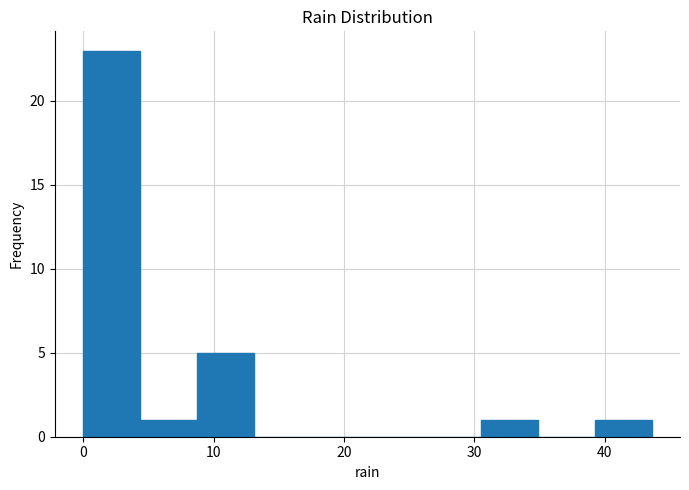

How tall is the bar that spans 9 to 13 on the x-axis? Neither the bar edges nor the heights are printed on the chart, so give them approximately, as read against the axes.

5